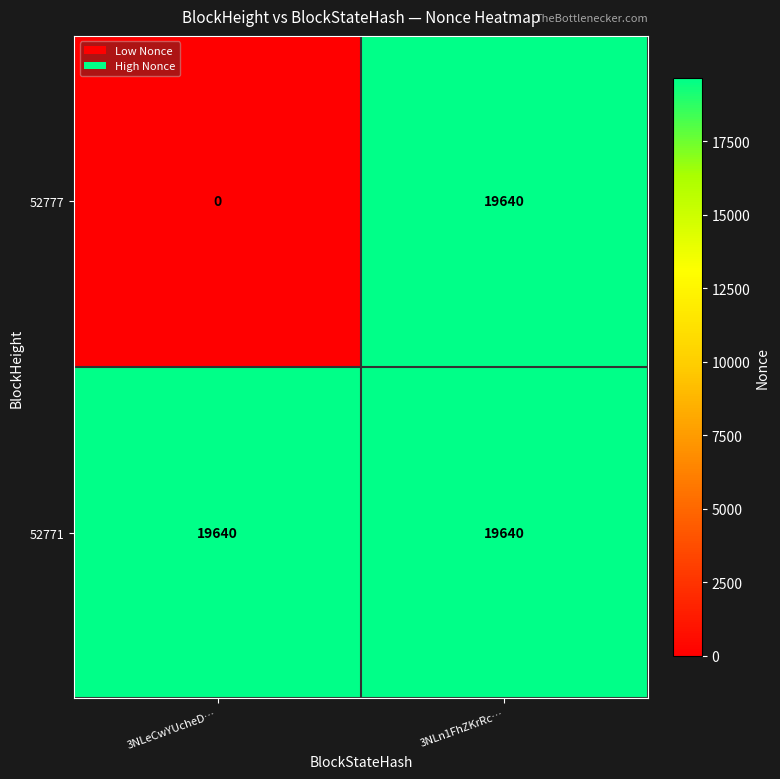

At which category is the sum across all series the highest?

3NLn1FhZKrRc…